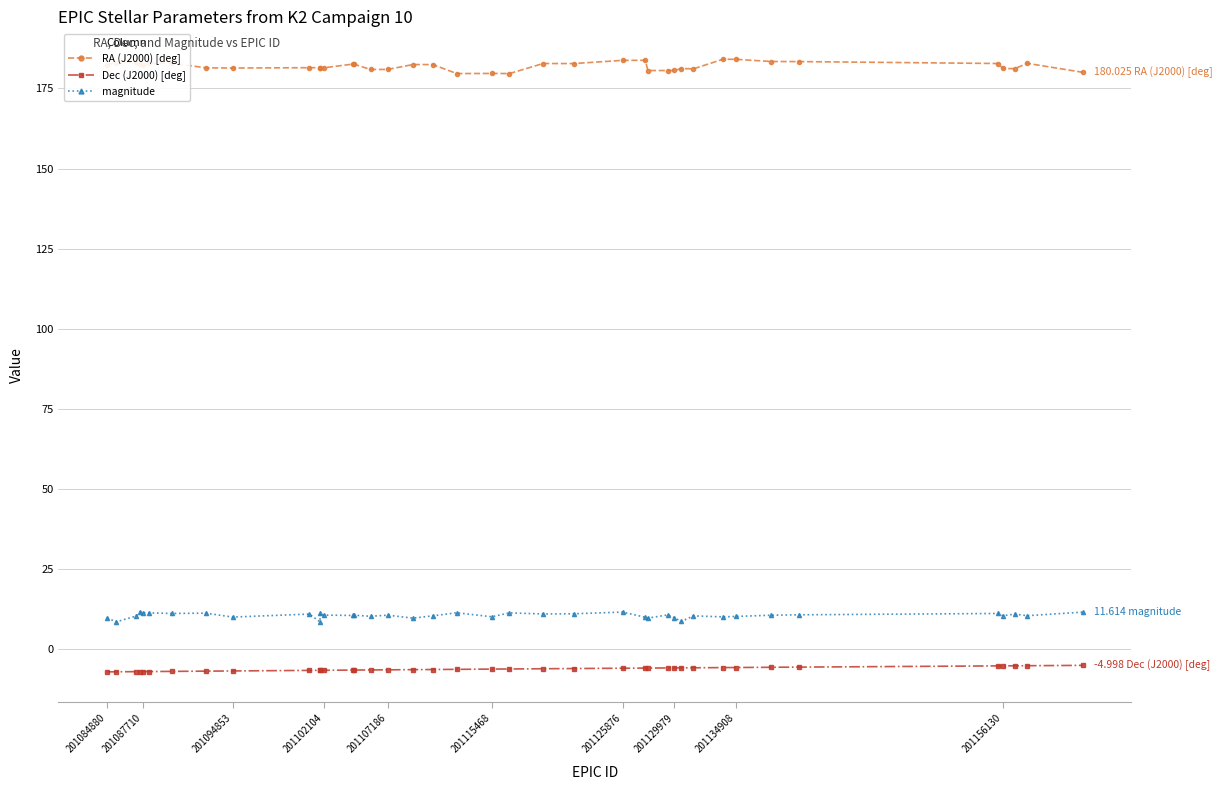

True or false: RA (J2000) [deg] has more than 1 interior local peaks.

True